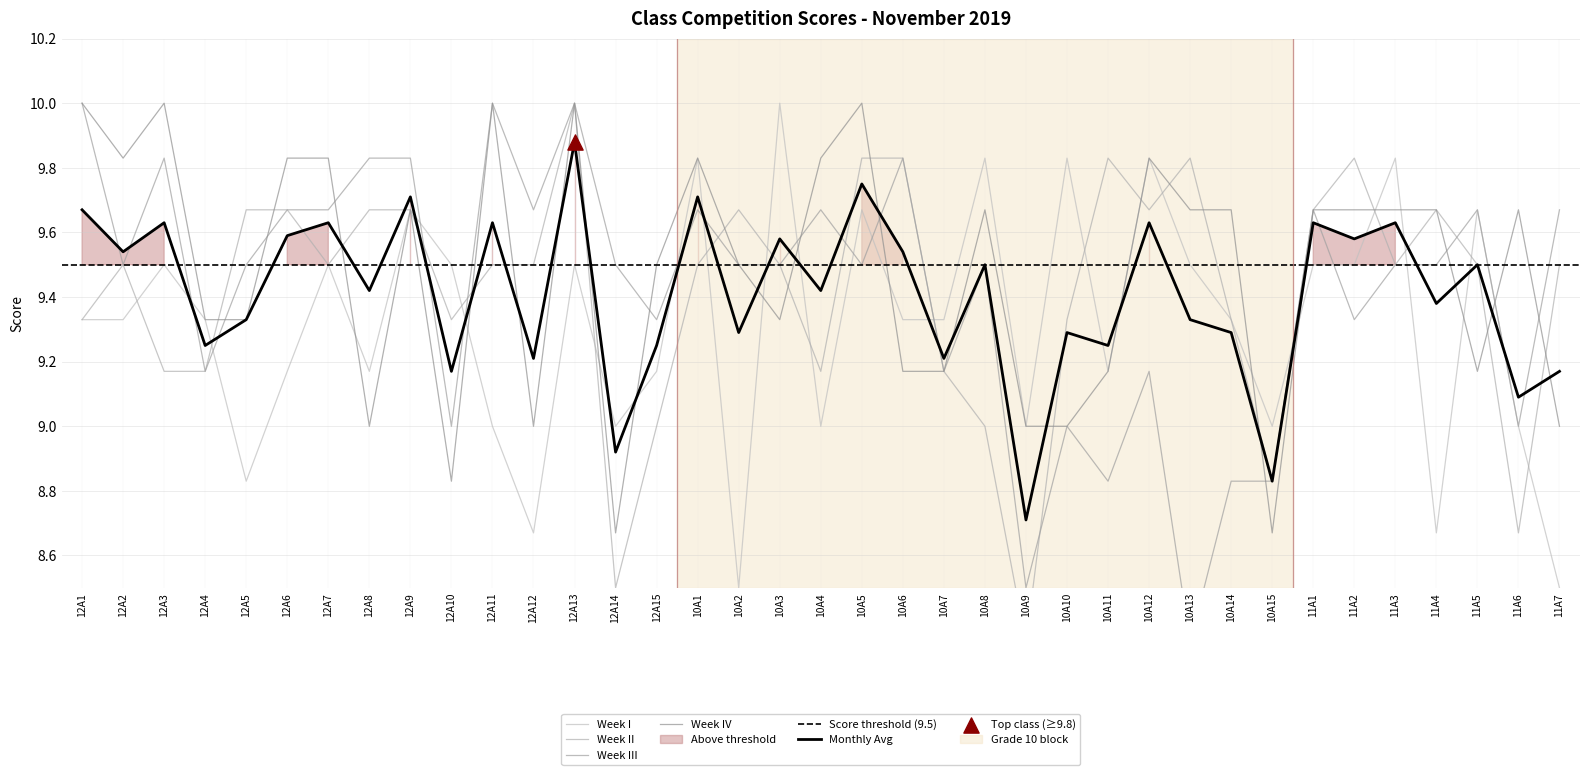

What are all the series names shown in the legend?

Week I, Week II, Week III, Week IV, Monthly Avg